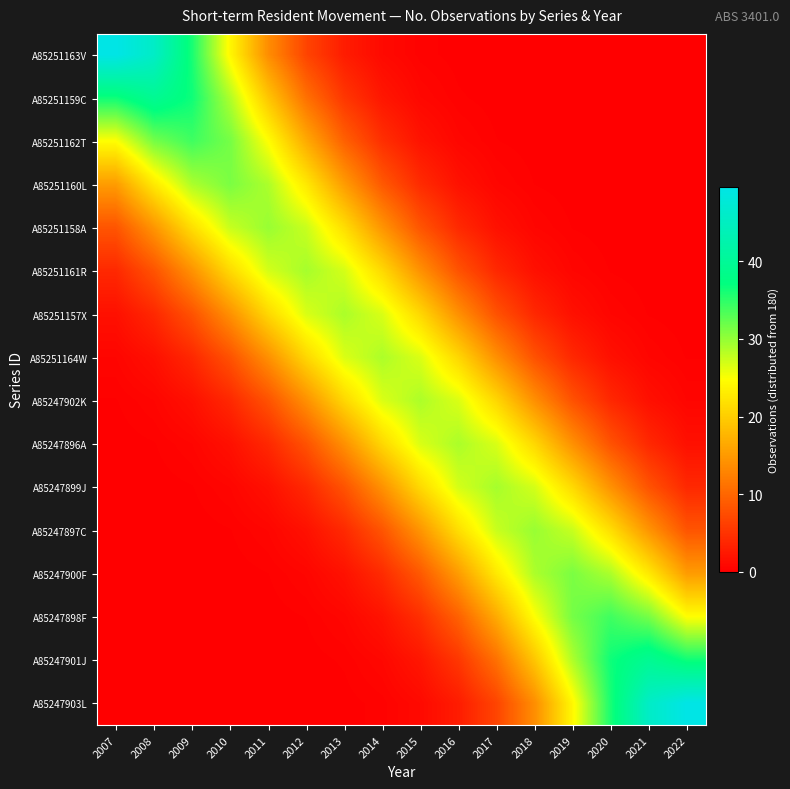

At how many categories does at least one series exceed 46?

2